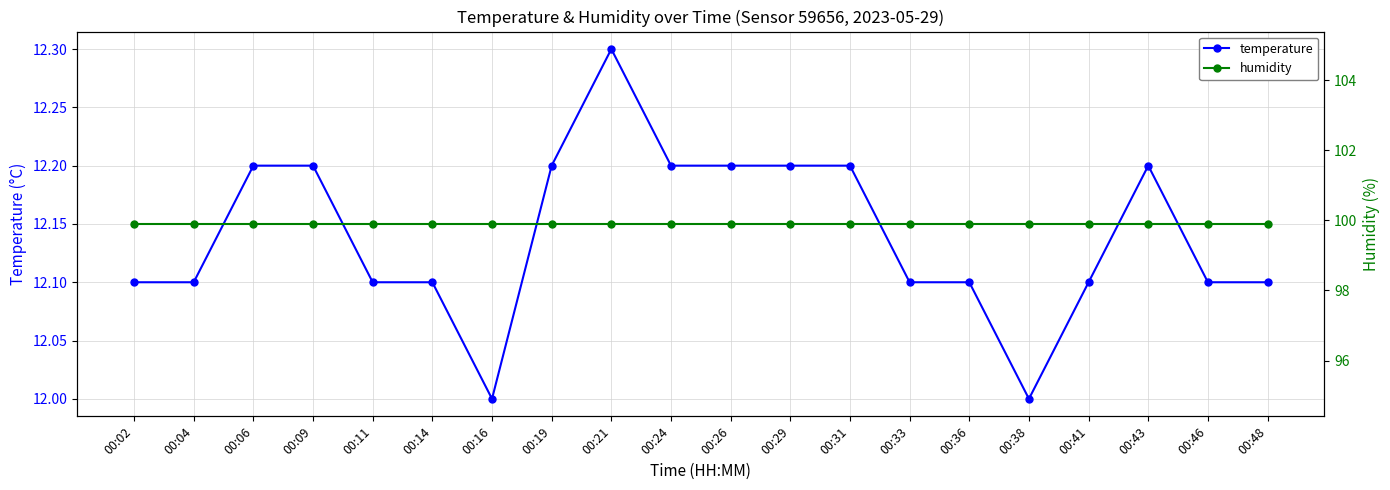

Reading left to right, list all the values displayed in this chart.

temperature: 00:02=12.1	00:04=12.1	00:06=12.2	00:09=12.2	00:11=12.1	00:14=12.1	00:16=12.0	00:19=12.2	00:21=12.3	00:24=12.2	00:26=12.2	00:29=12.2	00:31=12.2	00:33=12.1	00:36=12.1	00:38=12.0	00:41=12.1	00:43=12.2	00:46=12.1	00:48=12.1
humidity: 00:02=99.9	00:04=99.9	00:06=99.9	00:09=99.9	00:11=99.9	00:14=99.9	00:16=99.9	00:19=99.9	00:21=99.9	00:24=99.9	00:26=99.9	00:29=99.9	00:31=99.9	00:33=99.9	00:36=99.9	00:38=99.9	00:41=99.9	00:43=99.9	00:46=99.9	00:48=99.9